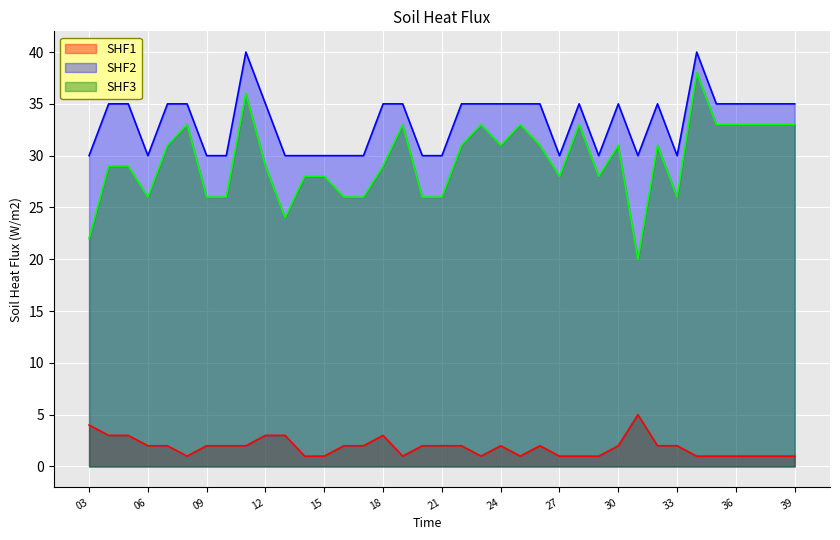

Which series has the largest total across all categories?

SHF2